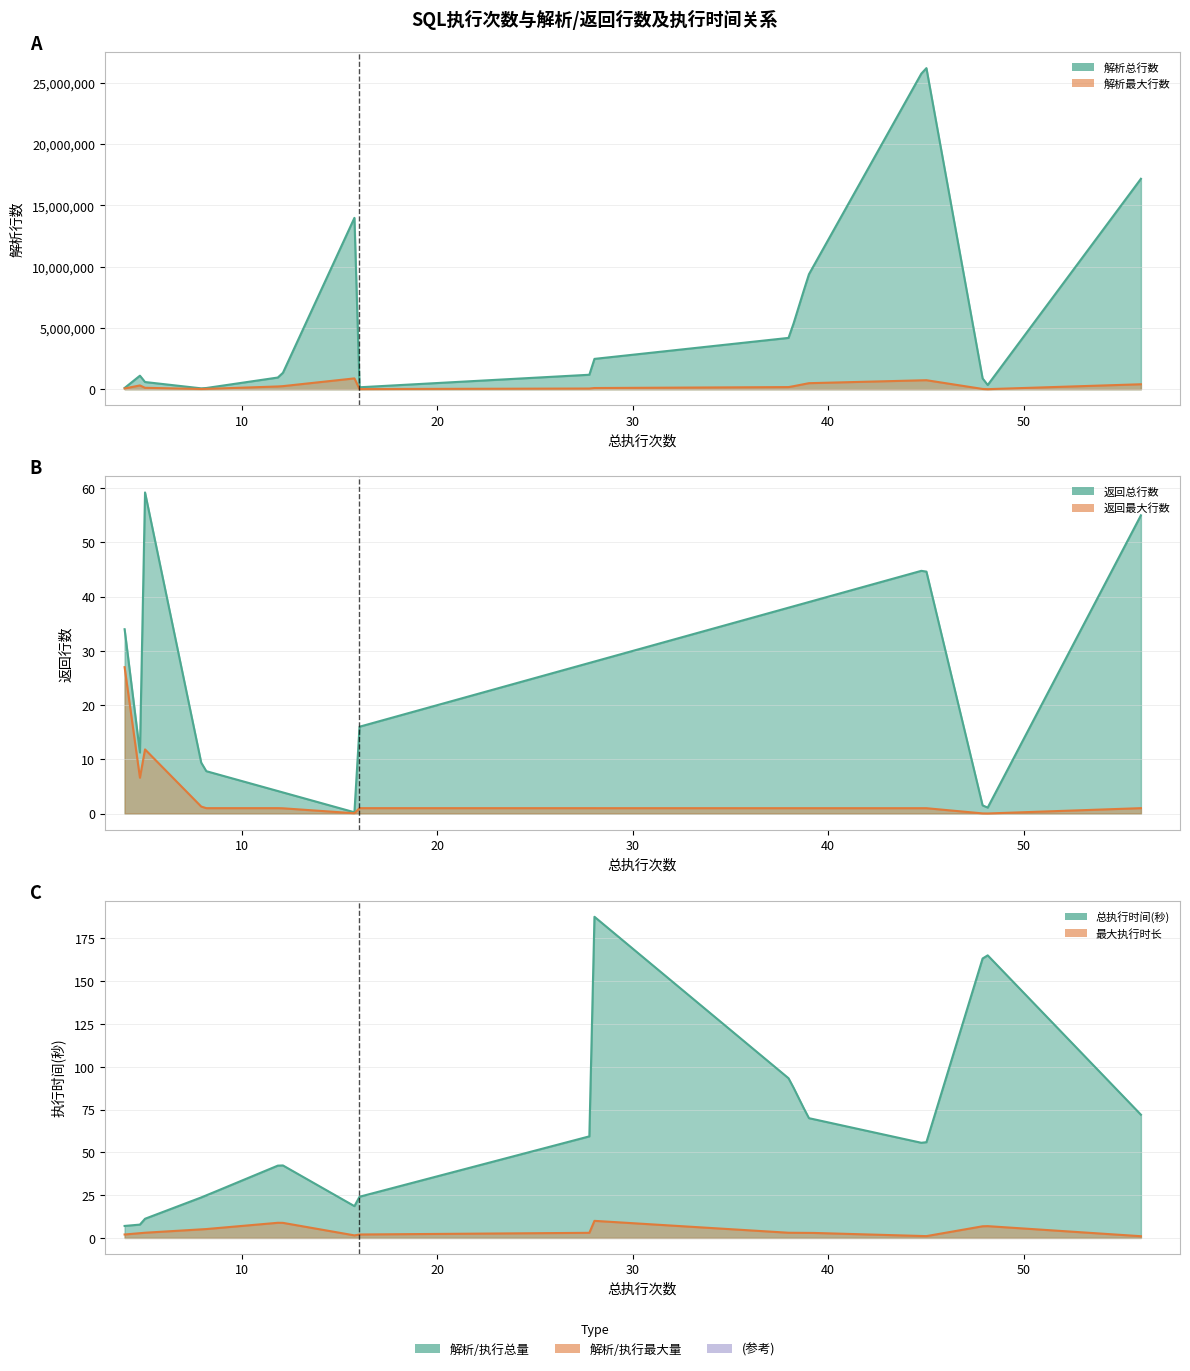

True or false: 最大执行时长 and 解析总行数 intersect in this chart.

False